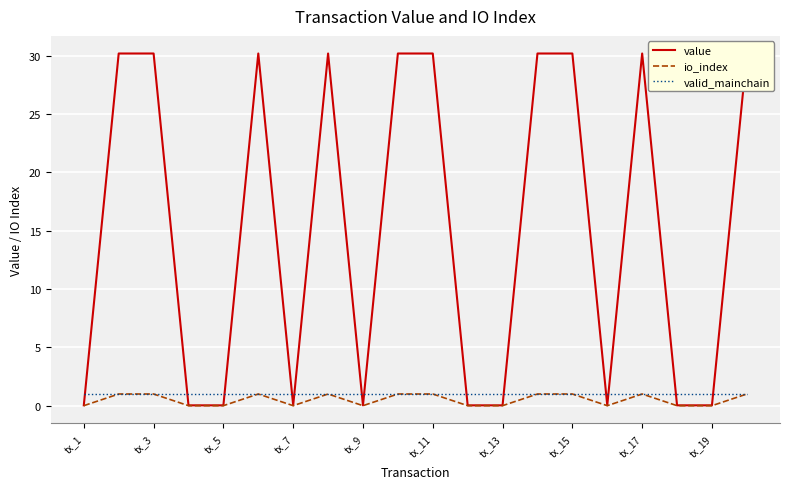

How many lines are shown in the chart?

3